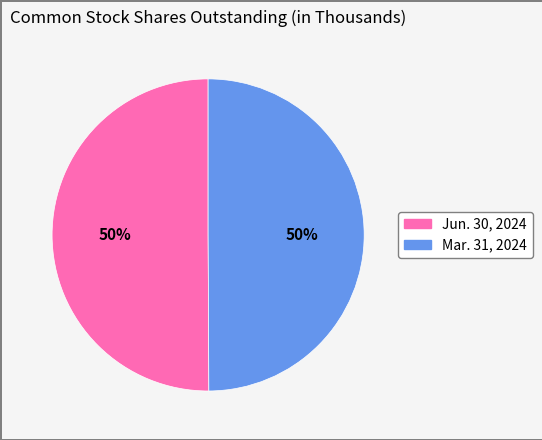

To the nearest percent, what is the combined percentage of Mar. 31, 2024 and Jun. 30, 2024?

100%